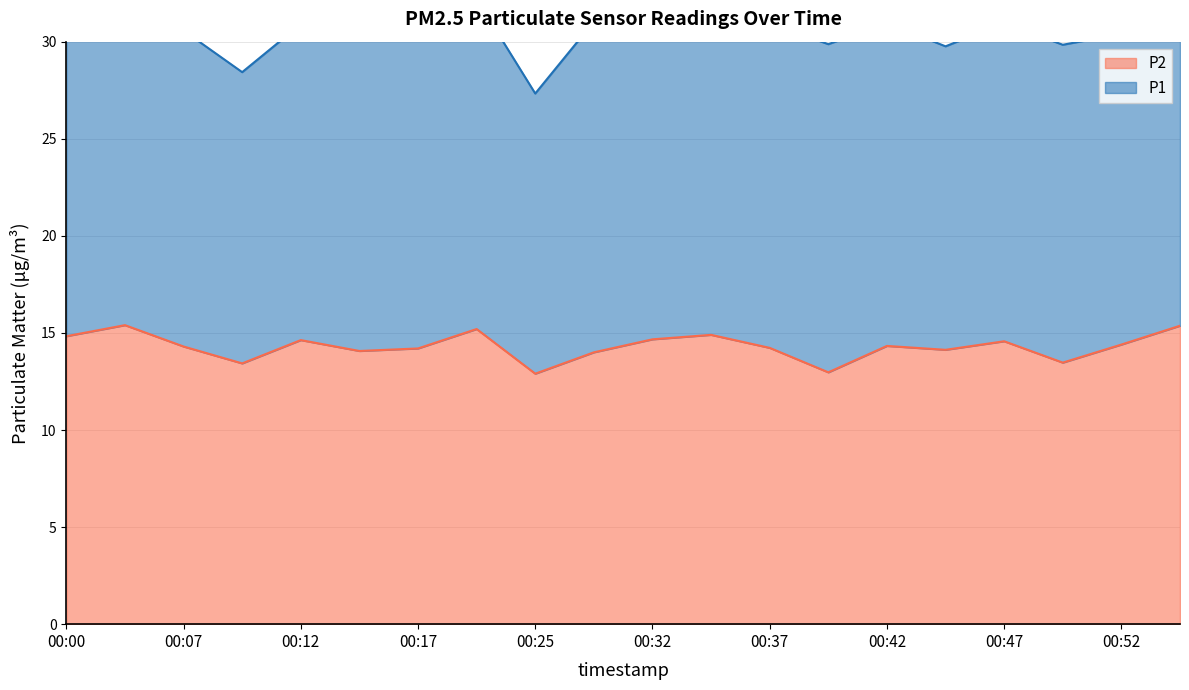

How many data points are above 14?

15